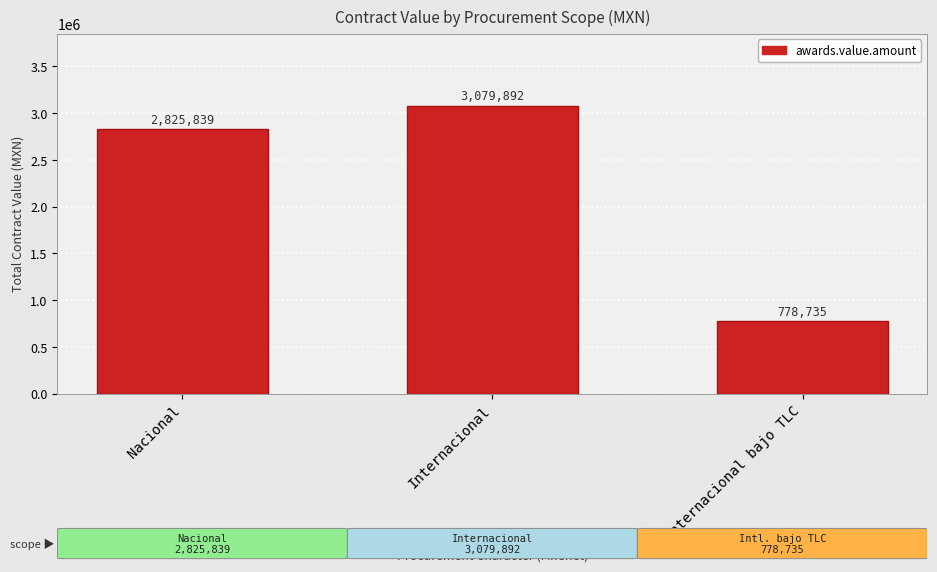

What is the difference between the maximum and minimum values?

2301157.3